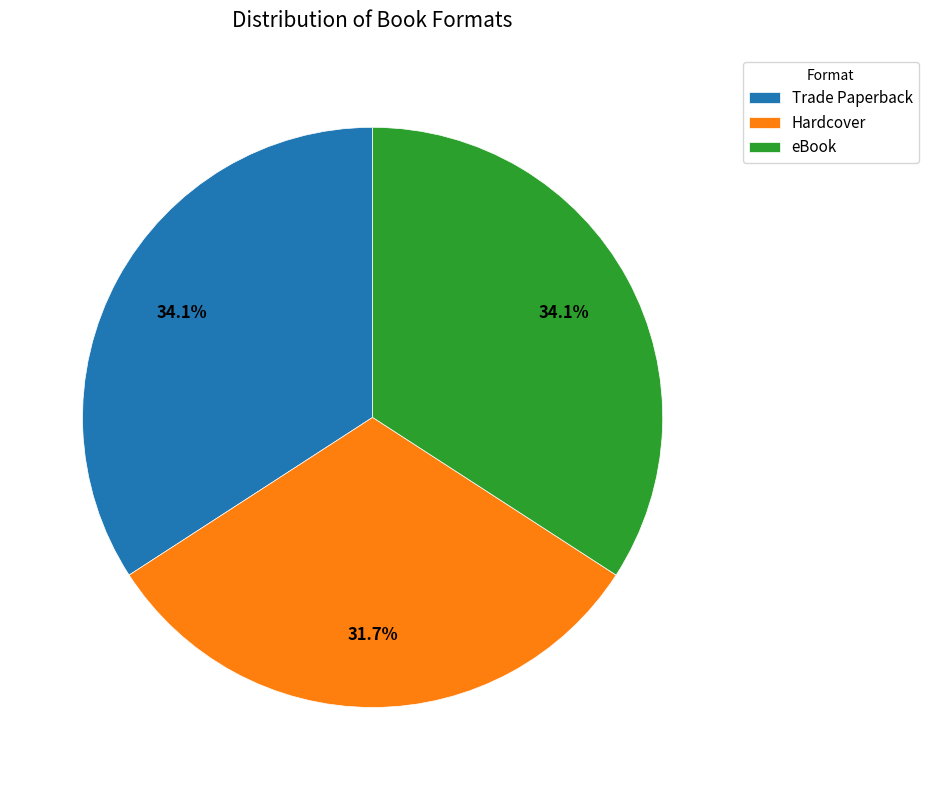

Combined, what portion of the pie is eBook and Hardcover?

65.9%